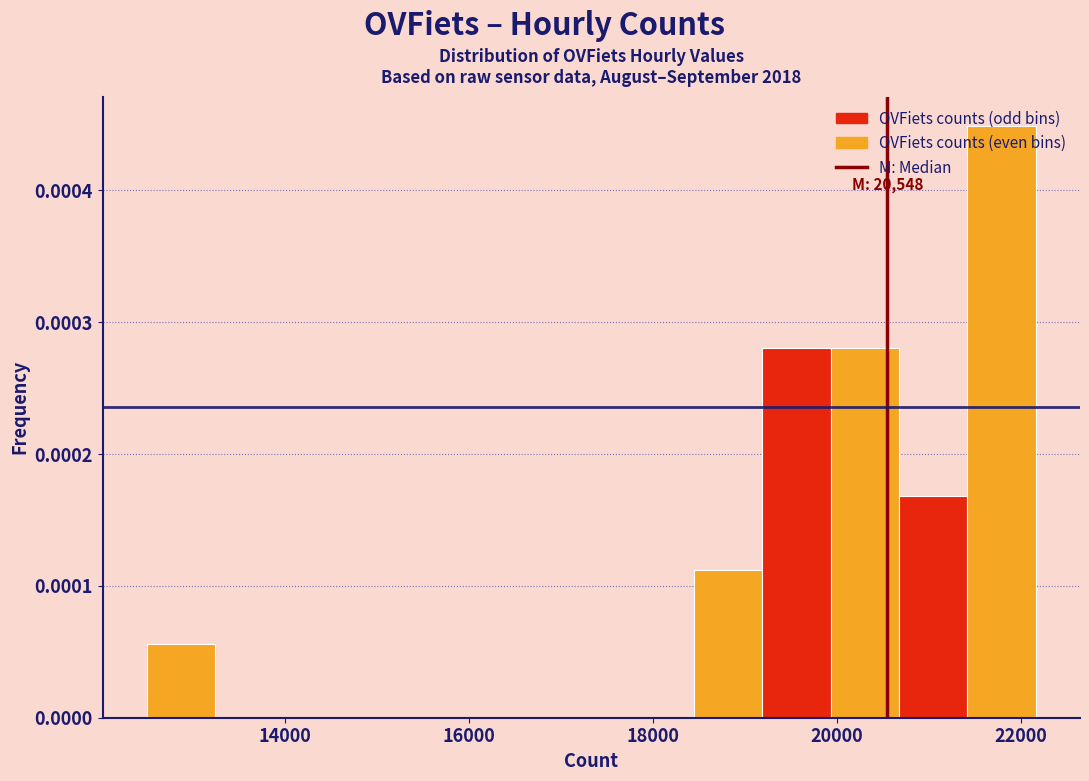

Around what value on the x-axis is the tallest bar? Give the approximate position of its centre, as read against the axis.

21800